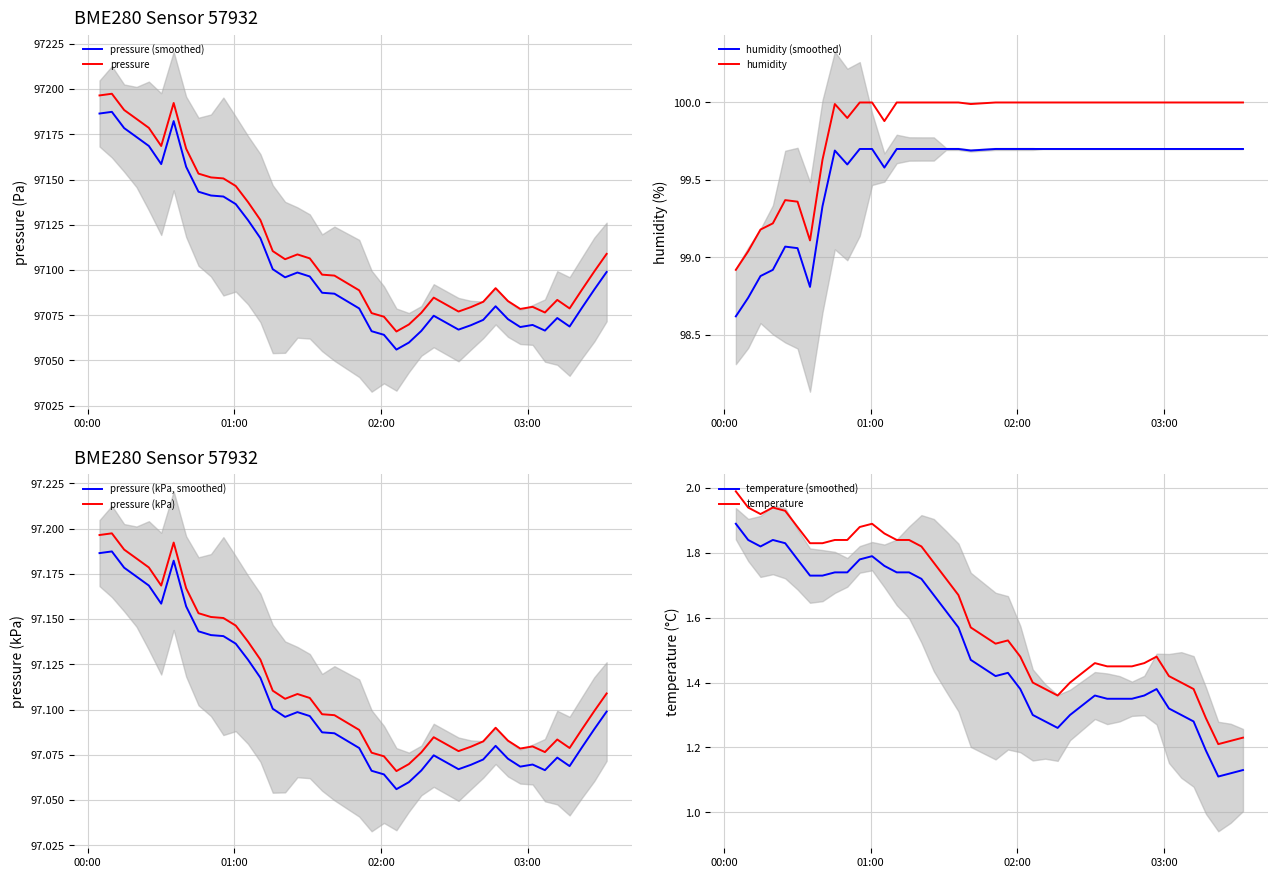

Reading left to right, extract all data points from this chart.

pressure: 97186.5	97187.4	97178.4	97173.5	97168.5	97158.5	97182.3	97157.0	97143.2	97141.2	97140.6	97136.4	97127.5	97117.6	97100.4	97095.9	97098.6	97096.4	97087.4	97086.9	97078.8	97066.2	97064.2	97056.0	97059.9	97066.3	97074.7	97067.1	97069.5	97072.4	97080.0	97072.8	97068.5	97069.6	97066.5	97073.5	97068.8	97079.1	97089.2	97098.9
temperature: 1.9	1.8	1.8	1.8	1.8	1.8	1.7	1.7	1.7	1.7	1.8	1.8	1.8	1.7	1.7	1.7	1.7	1.6	1.6	1.5	1.4	1.4	1.4	1.3	1.3	1.3	1.3	1.4	1.3	1.3	1.3	1.4	1.4	1.3	1.3	1.3	1.2	1.1	1.1	1.1
humidity: 98.6	98.7	98.9	98.9	99.1	99.1	98.8	99.3	99.7	99.6	99.7	99.7	99.6	99.7	99.7	99.7	99.7	99.7	99.7	99.7	99.7	99.7	99.7	99.7	99.7	99.7	99.7	99.7	99.7	99.7	99.7	99.7	99.7	99.7	99.7	99.7	99.7	99.7	99.7	99.7